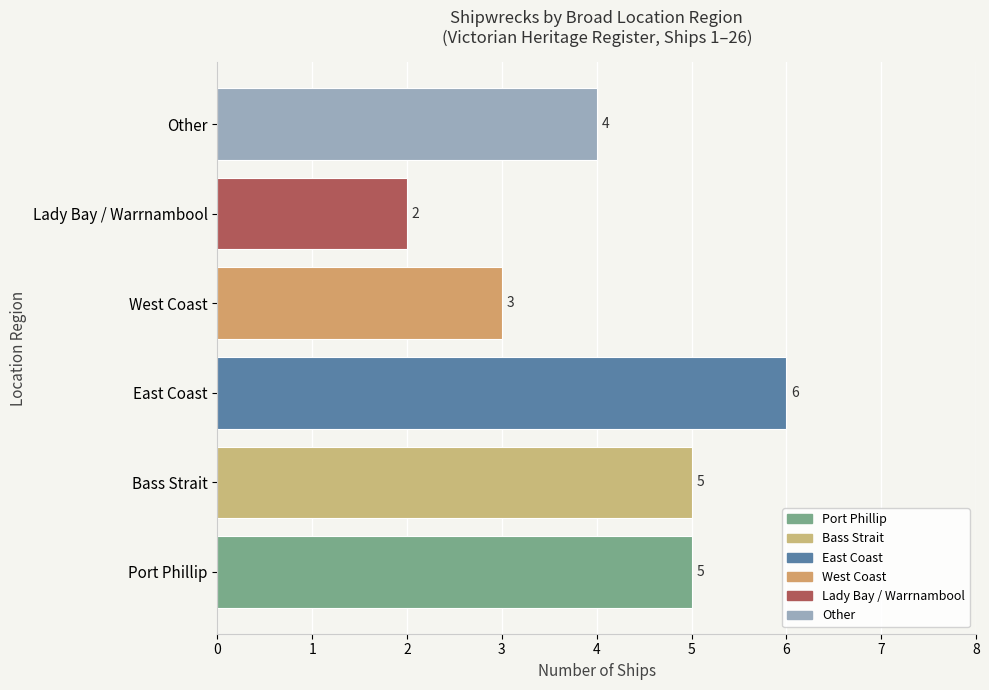

What is the approximate value at West Coast?

3